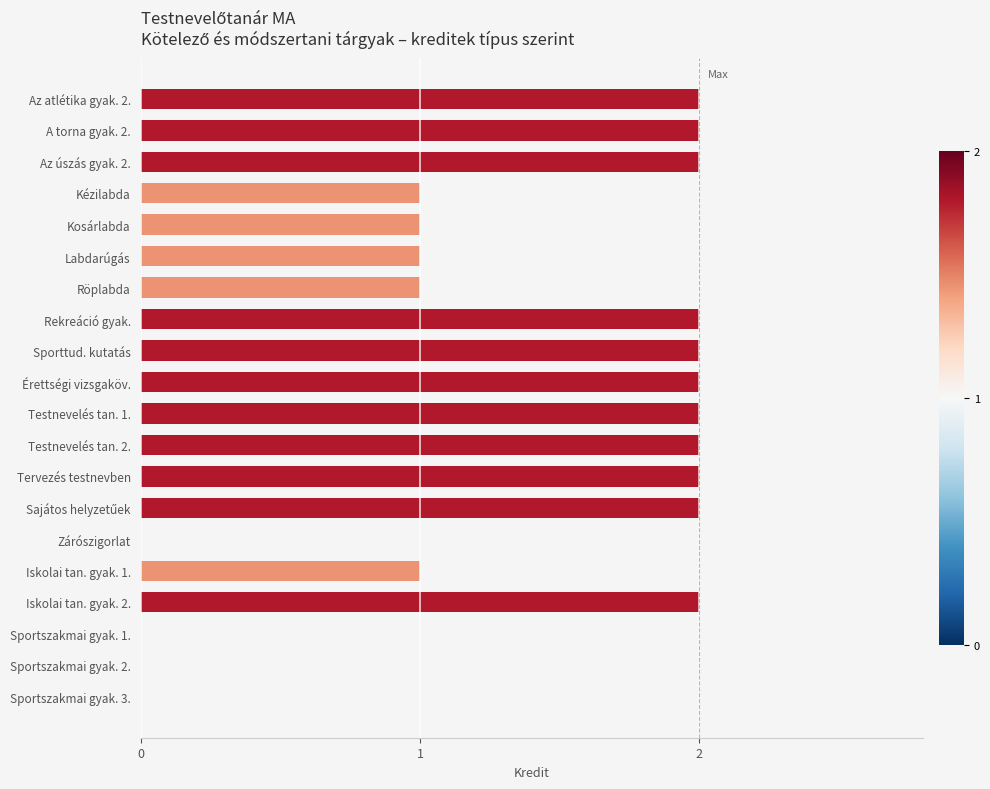

Is it true that the value at Zárószigorlat is -1?

False